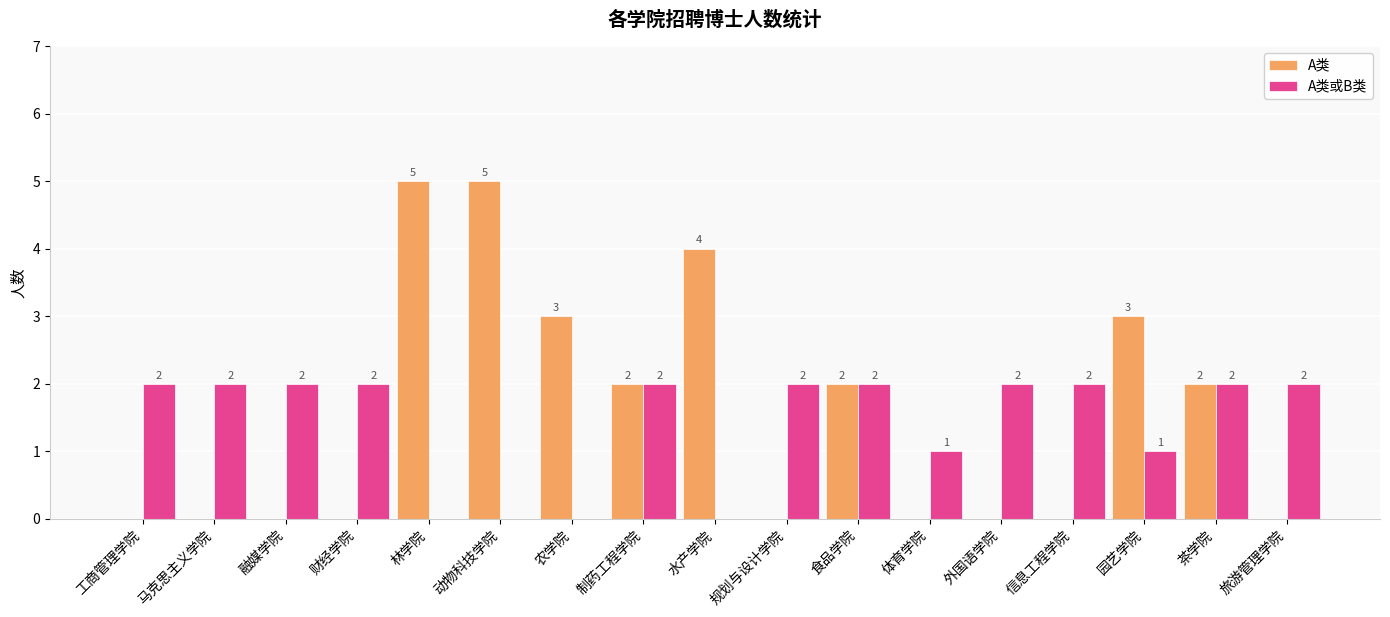

The value of A类或B类 at 体育学院 is 2. True or false?

False